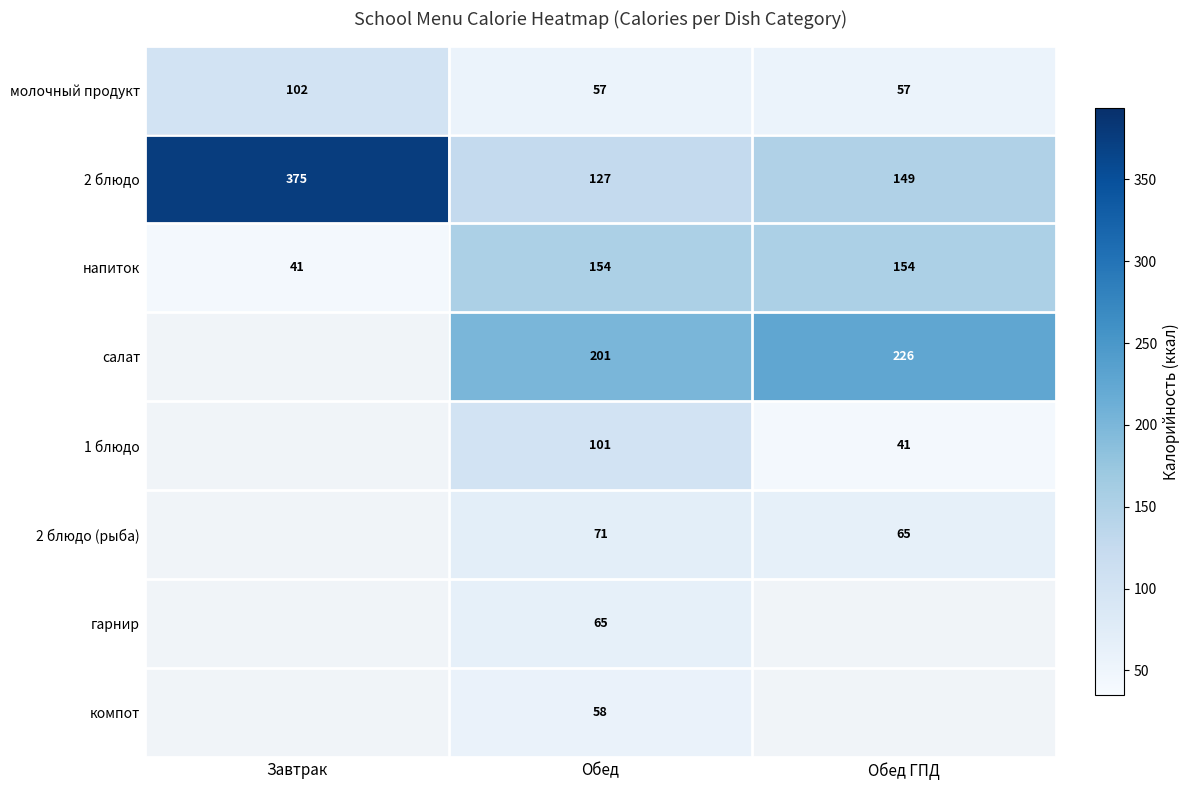

Between Обед ГПД and Обед, which is larger?

Обед ГПД